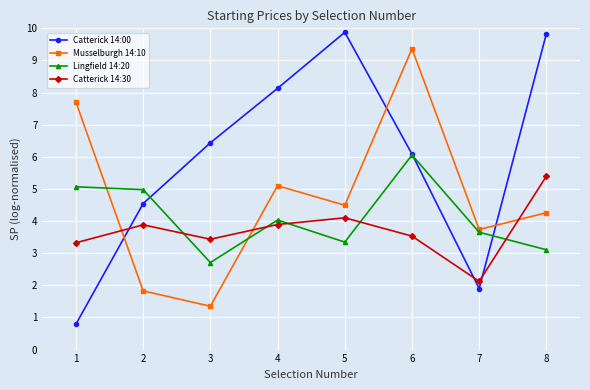

Rank the series at 4 from lowest to highest value.

Catterick 14:30, Lingfield 14:20, Musselburgh 14:10, Catterick 14:00